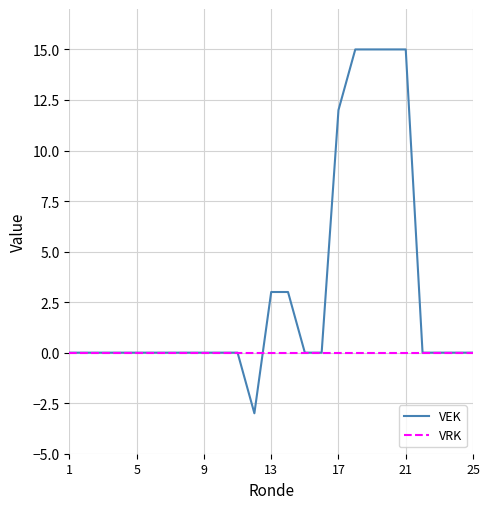

What are all the series names shown in the legend?

VEK, VRK